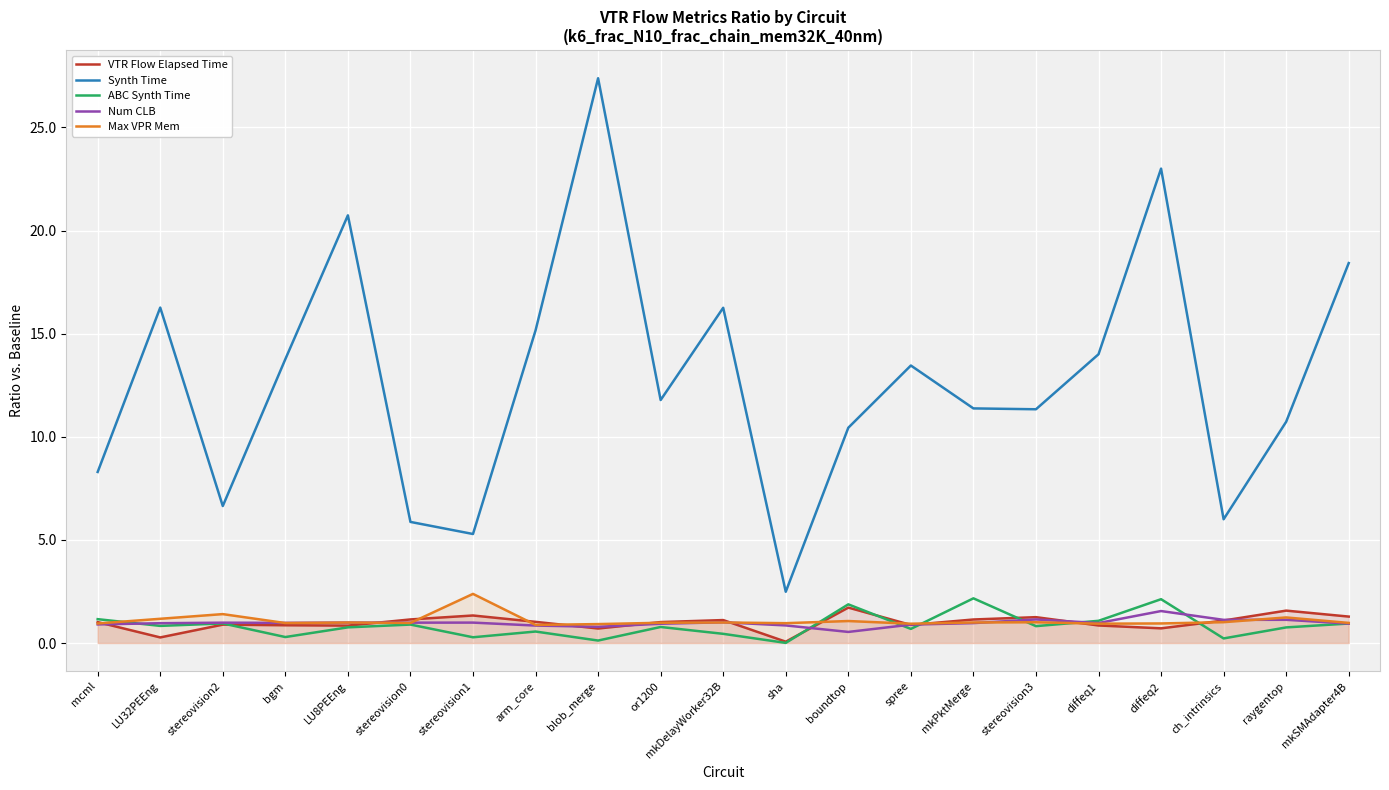

Is the value of VTR Flow Elapsed Time at stereovision1 greater than the value of Num CLB at or1200?

Yes